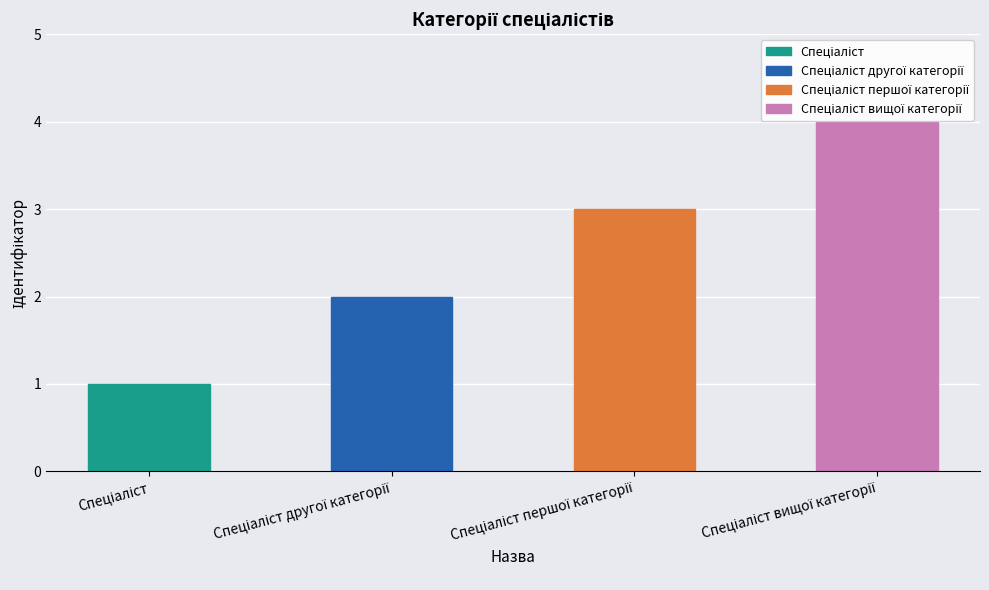

What is the difference between the second highest and second lowest values?

1